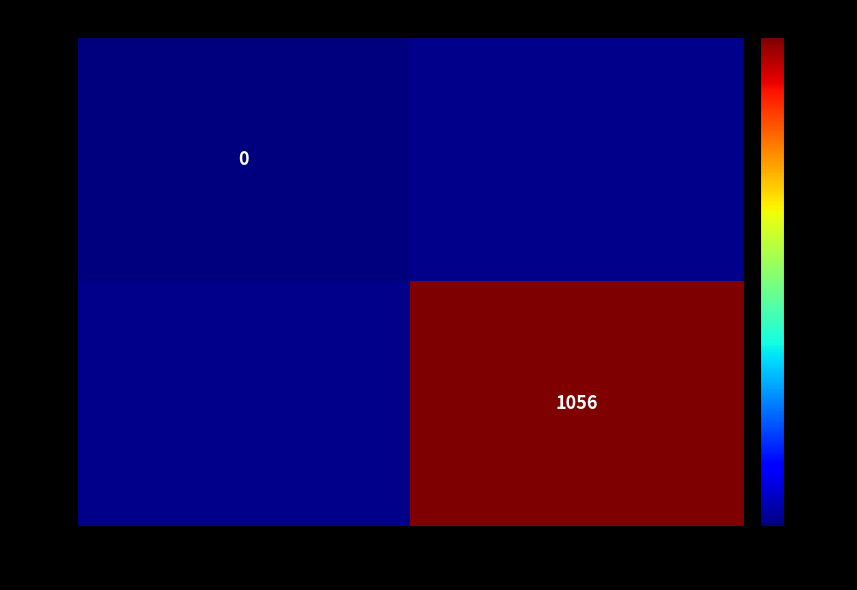

Which label corresponds to the largest value in the chart?

3NK7rTXosYWs
...szLwF